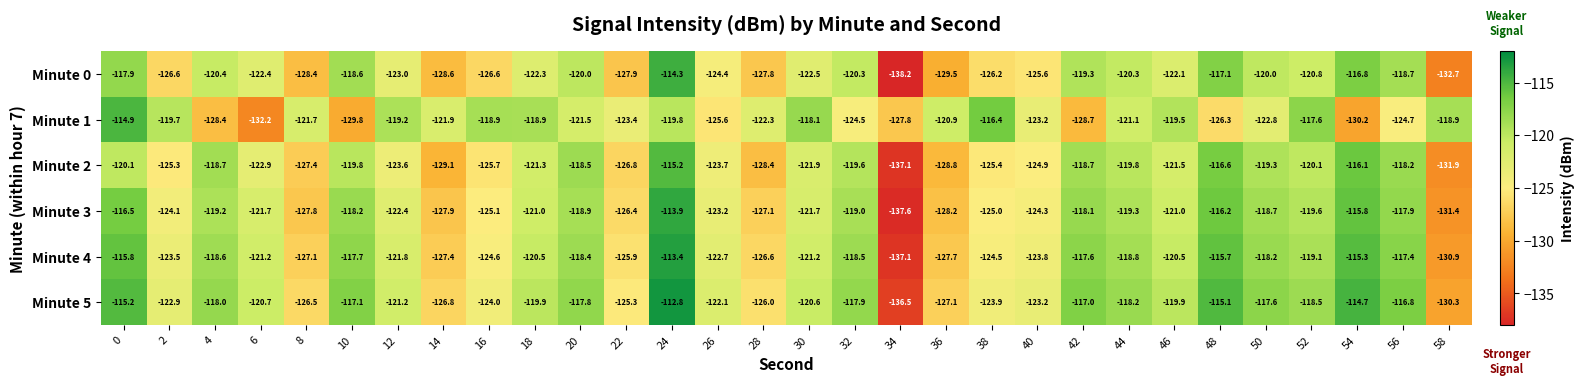

Which series changed the most between 28 and 30?

Minute 2